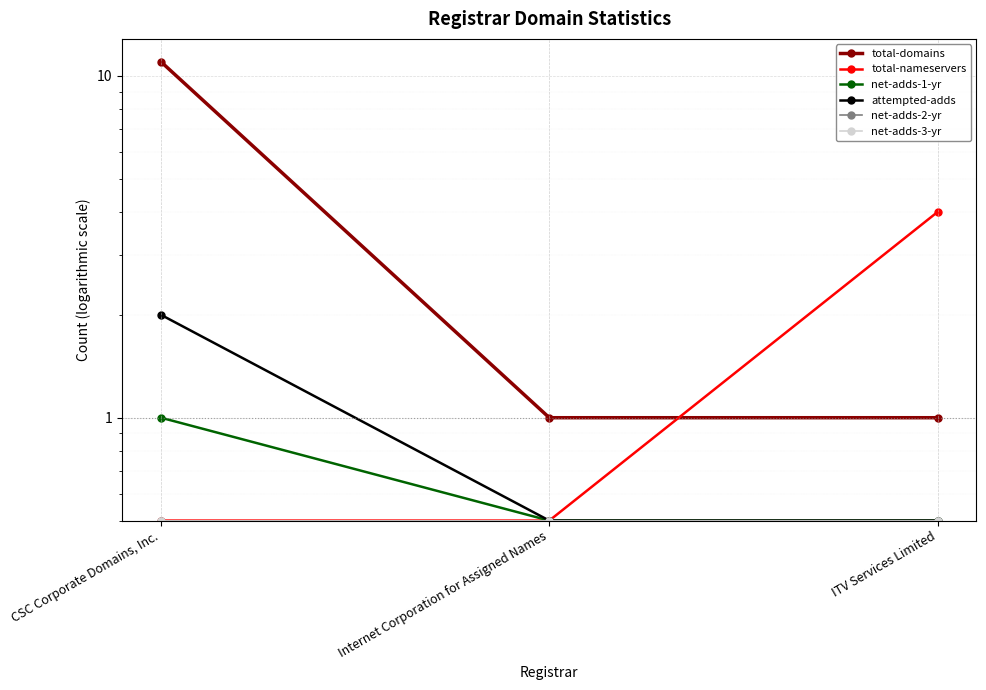

Read the net-adds-1-yr value at CSC Corporate Domains, Inc..

1.0